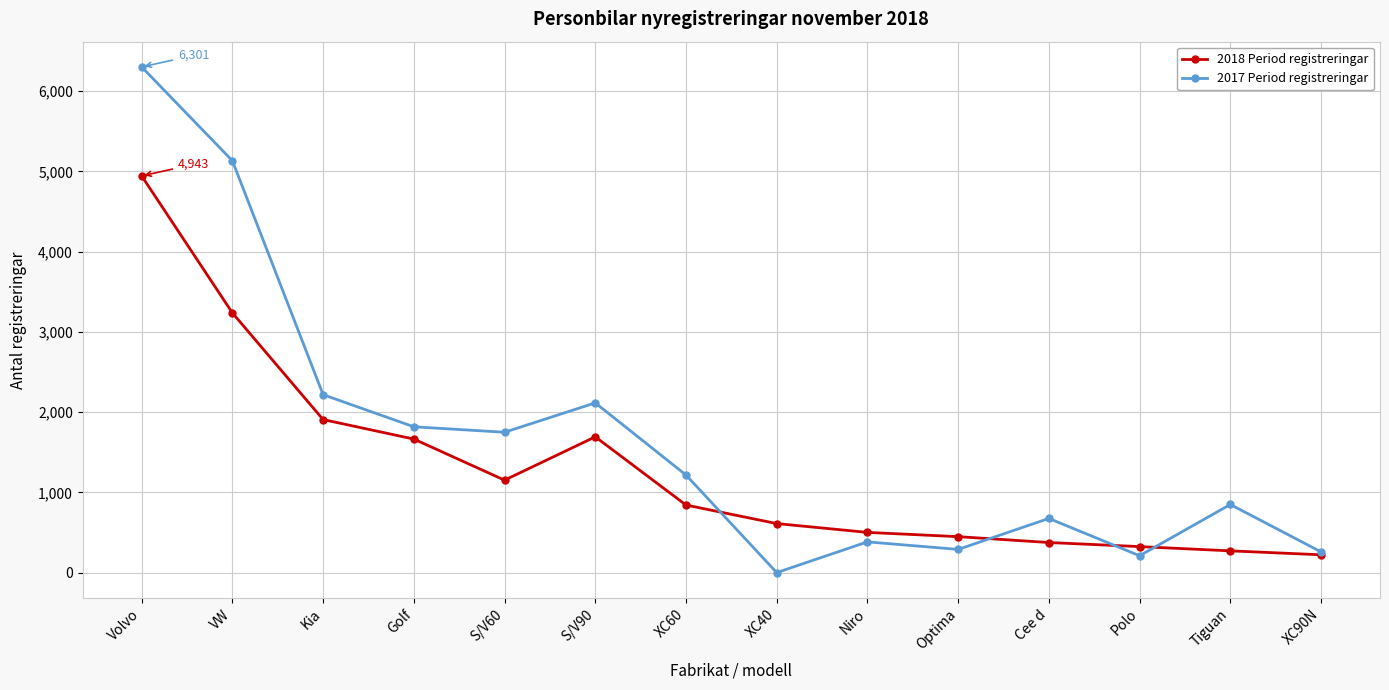

Which series has the largest total across all categories?

2017 Period registreringar